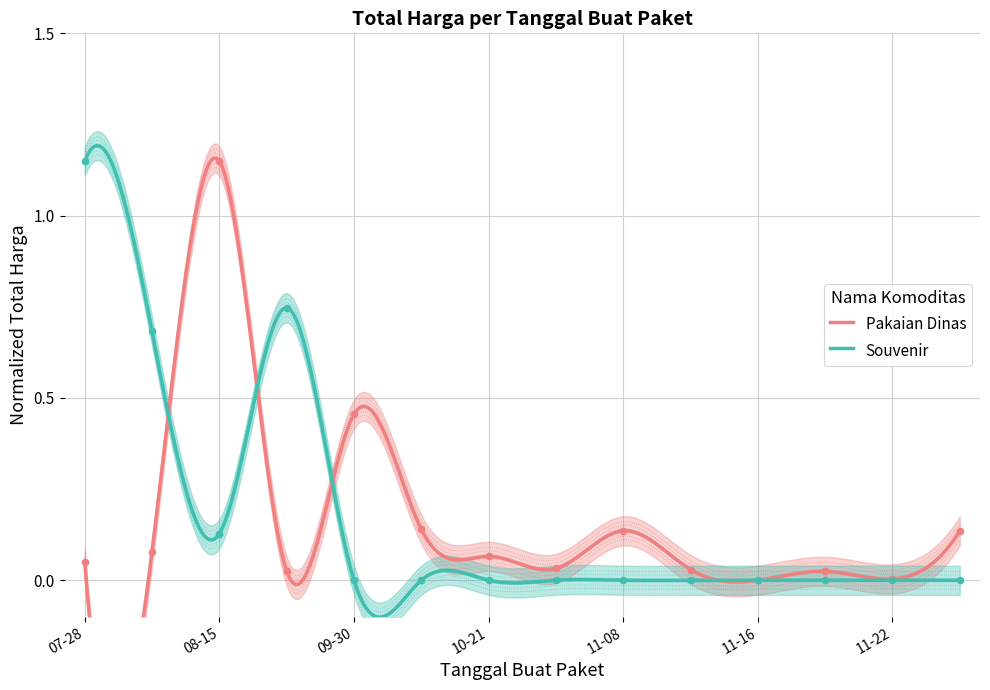

Is the value of Pakaian Dinas at 11-08 greater than the value of Souvenir at 08-15?

Yes